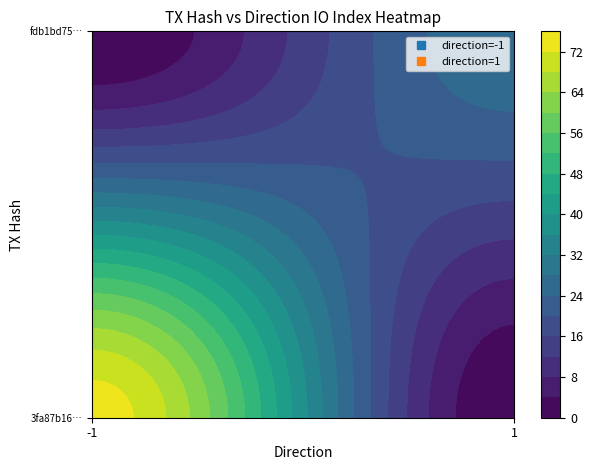

Reading right to left, extract all data points from this chart.

3fa87b16bb5f206d7e63adfa8f9727141ee99bd: io_index=74	direction=-1
fdb1bd759dd14c7695694b6865984fc3ca94d83: io_index=27	direction=1